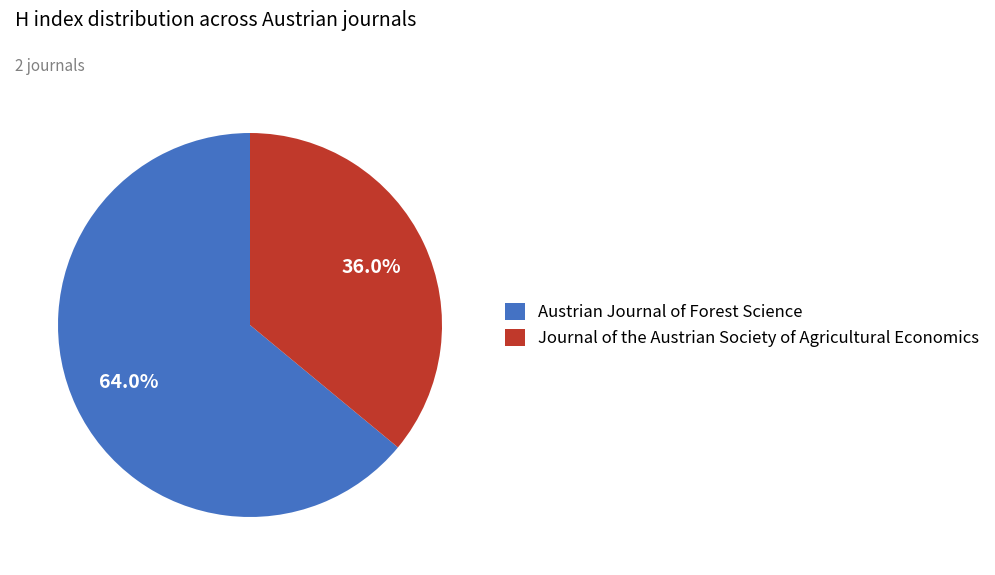

Approximately how many times larger is the value at Austrian Journal of Forest Science compared to Journal of the Austrian Society of Agricultural Economics?

1.8